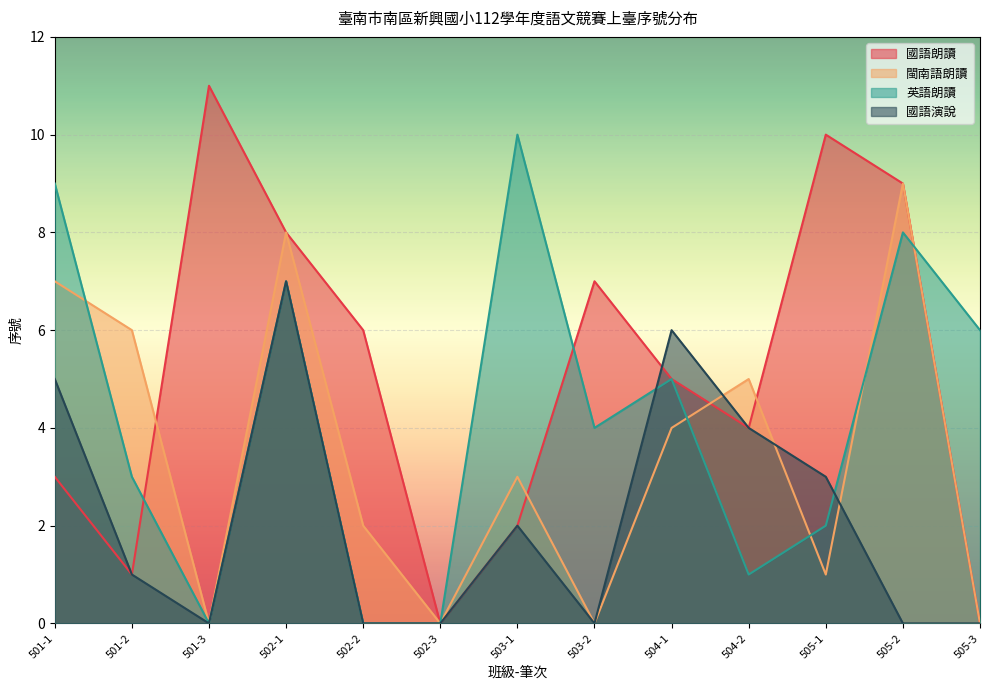

At 503-2, list the series in order from largest to smallest.

國語朗讀, 英語朗讀, 閩南語朗讀, 國語演說